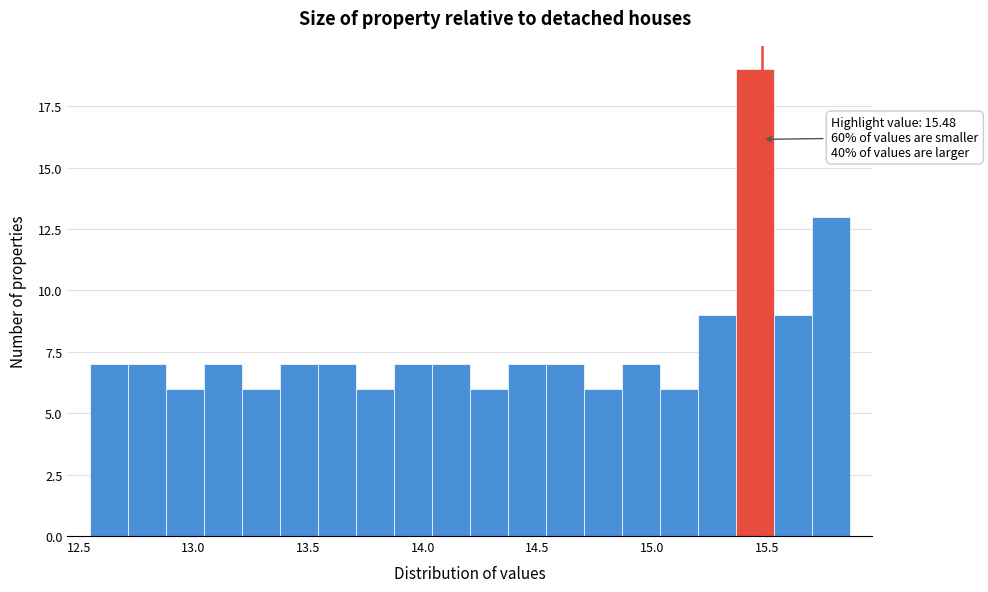

Around what value on the x-axis is the tallest bar? Give the approximate position of its centre, as read against the axis.

15.45